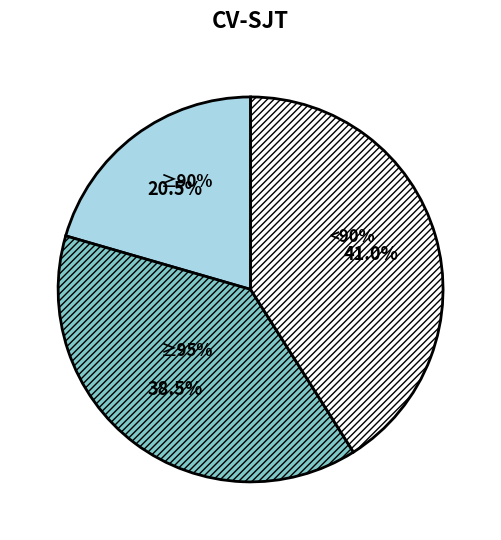

True or false: 2025-08-11 accounts for 1% of the total.

False